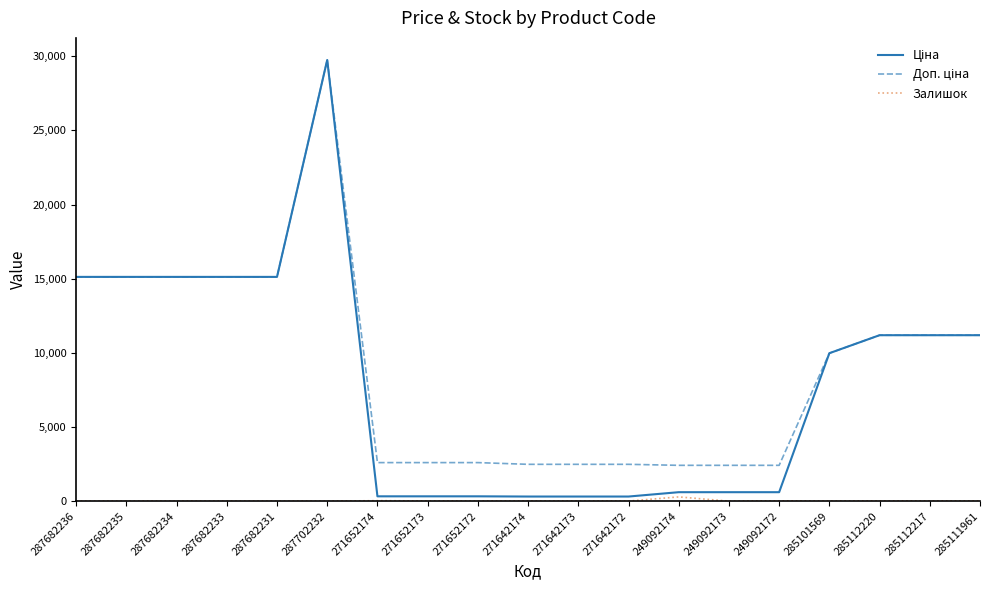

At which category is the sum across all series the highest?

287702232